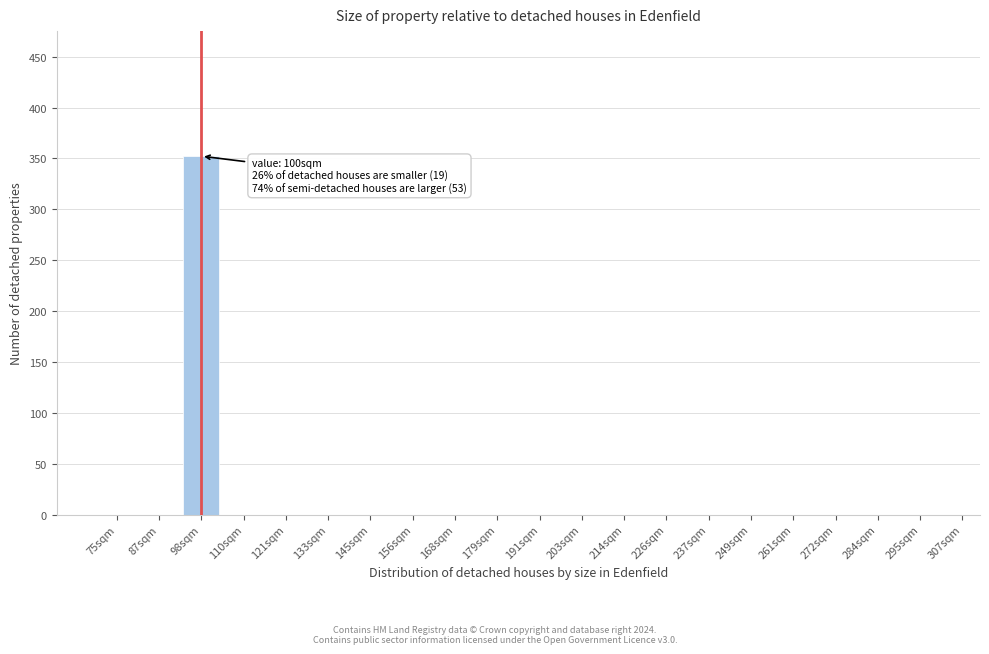

Reading left to right, what are all the values shown in this chart?

75sqm=0	87sqm=0	98sqm=352	110sqm=0	121sqm=0	133sqm=0	145sqm=0	156sqm=0	168sqm=0	179sqm=0	191sqm=0	203sqm=0	214sqm=0	226sqm=0	237sqm=0	249sqm=0	261sqm=0	272sqm=0	284sqm=0	295sqm=0